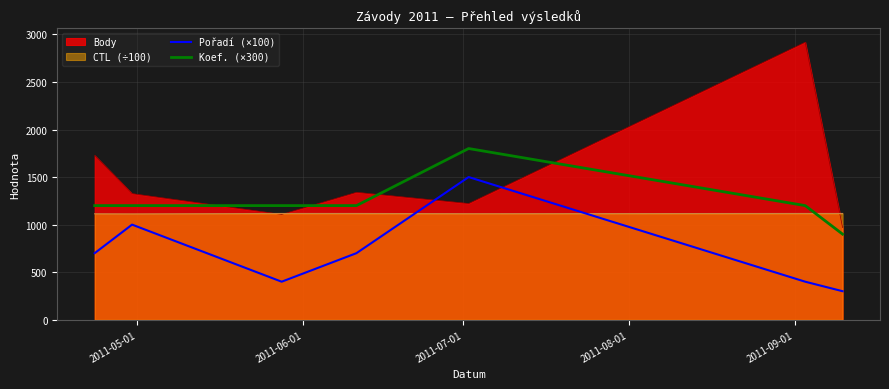

True or false: Koef. (×300) and Pořadí (×100) cross at least once.

False